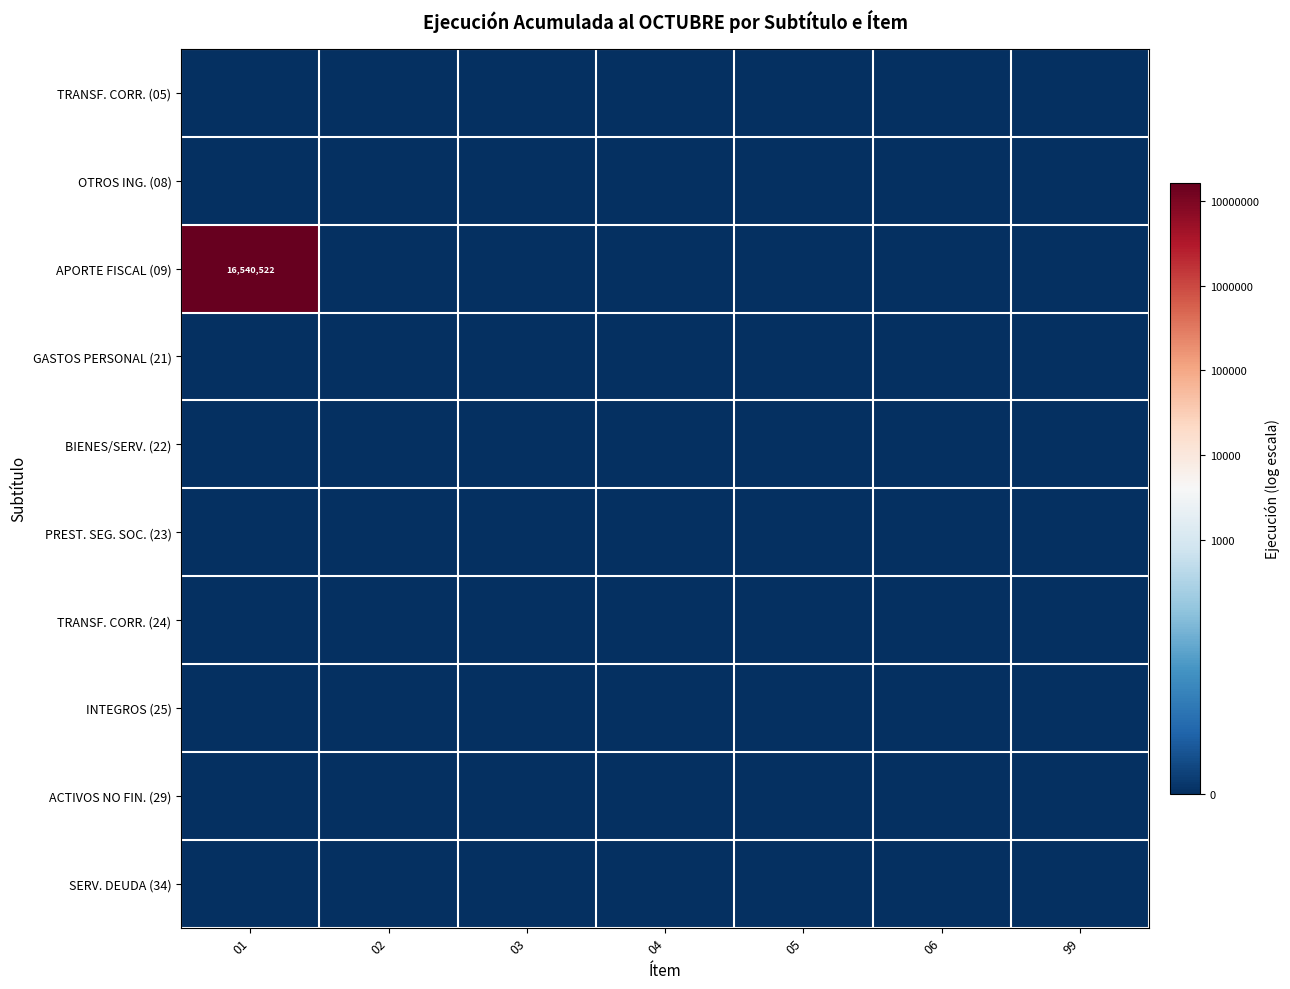

Rank the categories by BIENES/SERV. (22) value from lowest to highest.

01, 02, 03, 04, 05, 06, 99